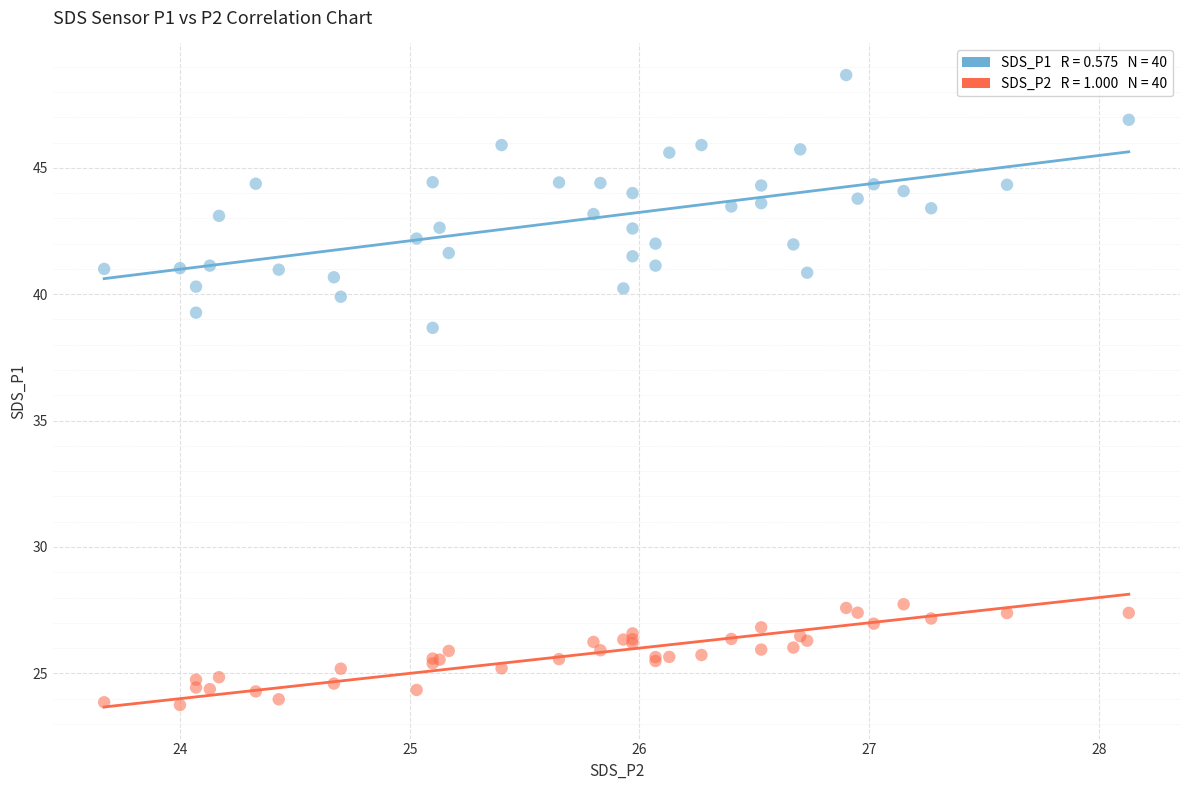

Across all series, what Y value is closest to 36?

38.7